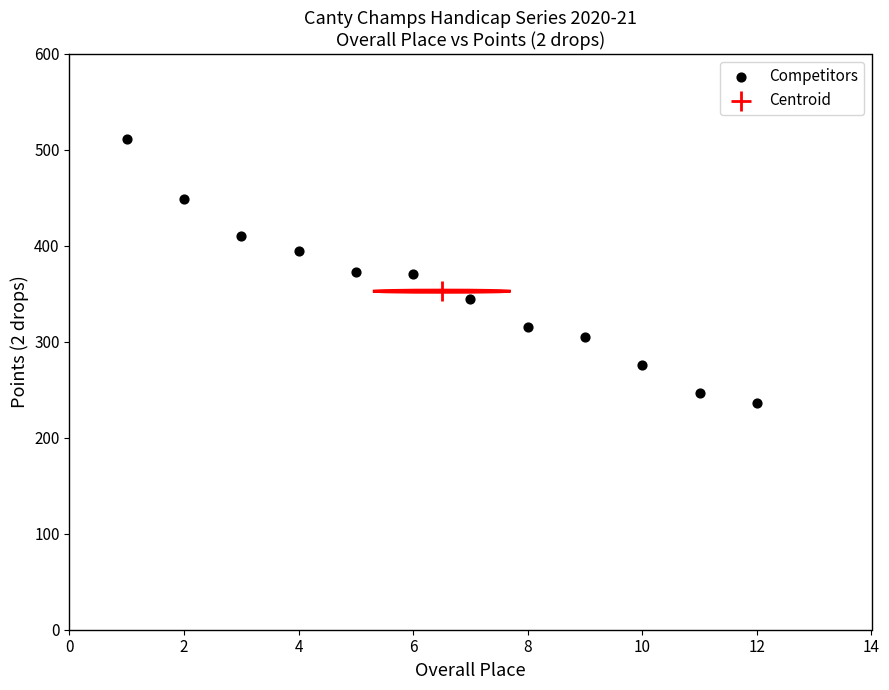

What are all the series names shown in the legend?

Competitors, Centroid